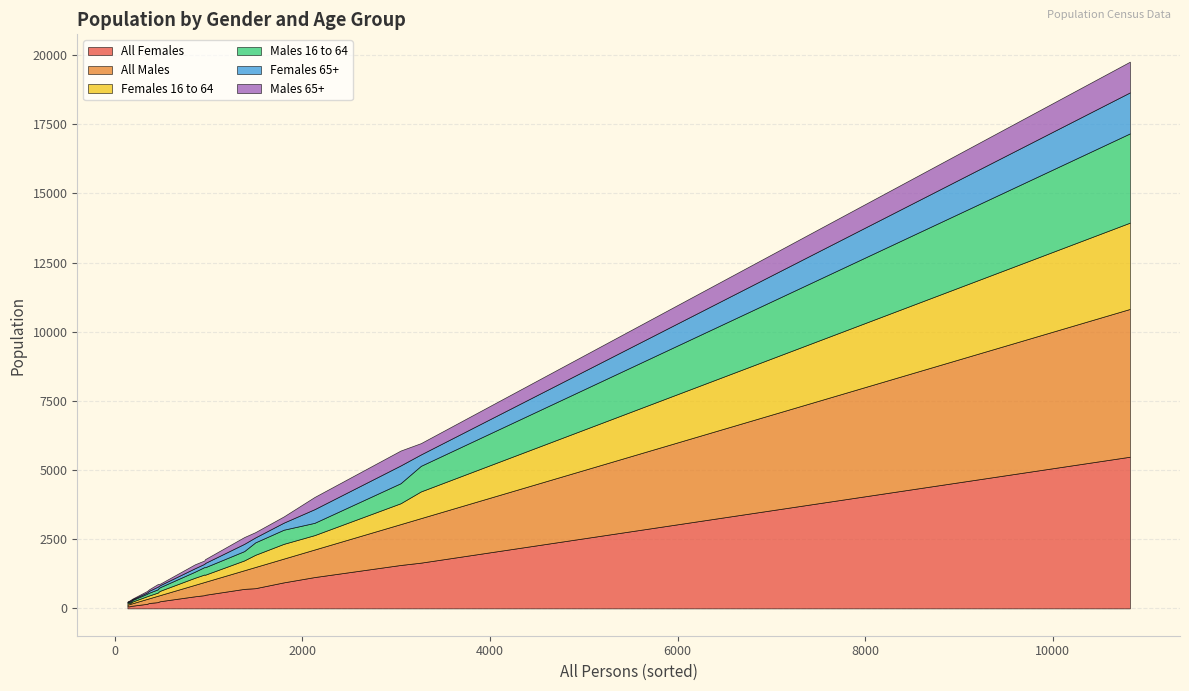

True or false: Females 65+ and All Males intersect in this chart.

False